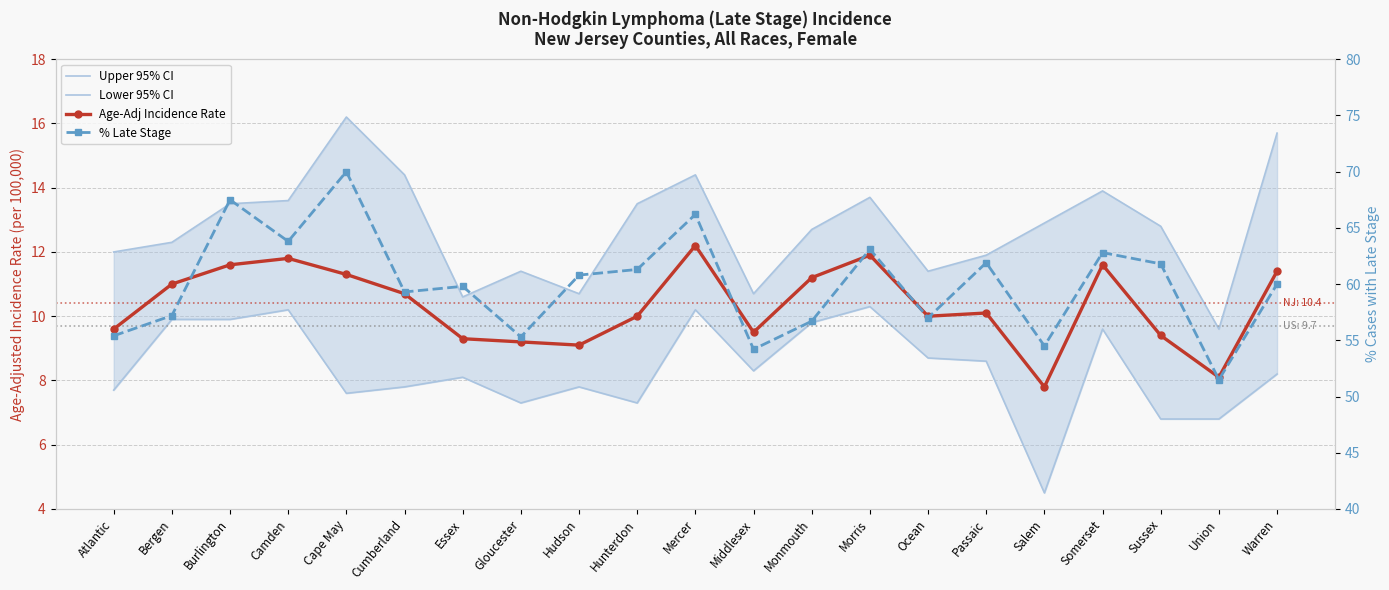

How many data points in Age-Adj Incidence Rate are less than 10?

8